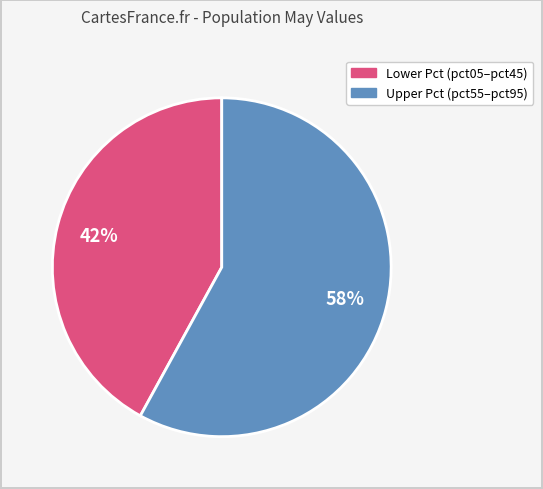

Is there a majority slice in this chart?

Yes